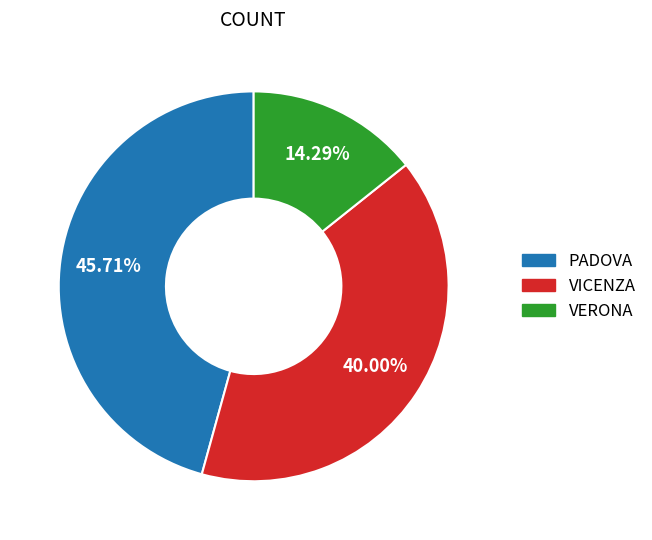

Count the number of slices in the pie.

3